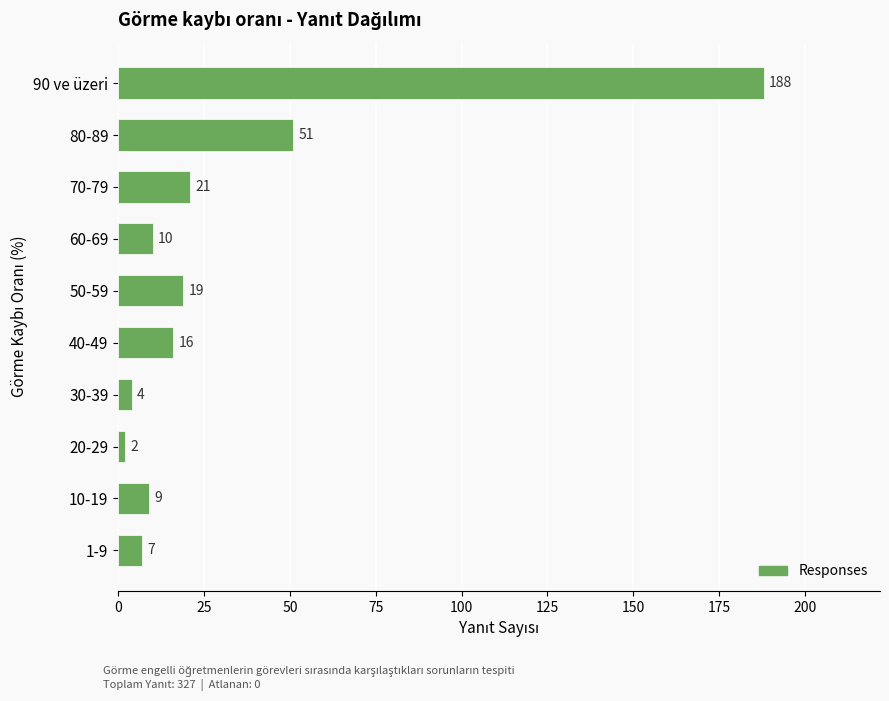

At which category does the chart reach its peak across all series?

90 ve üzeri